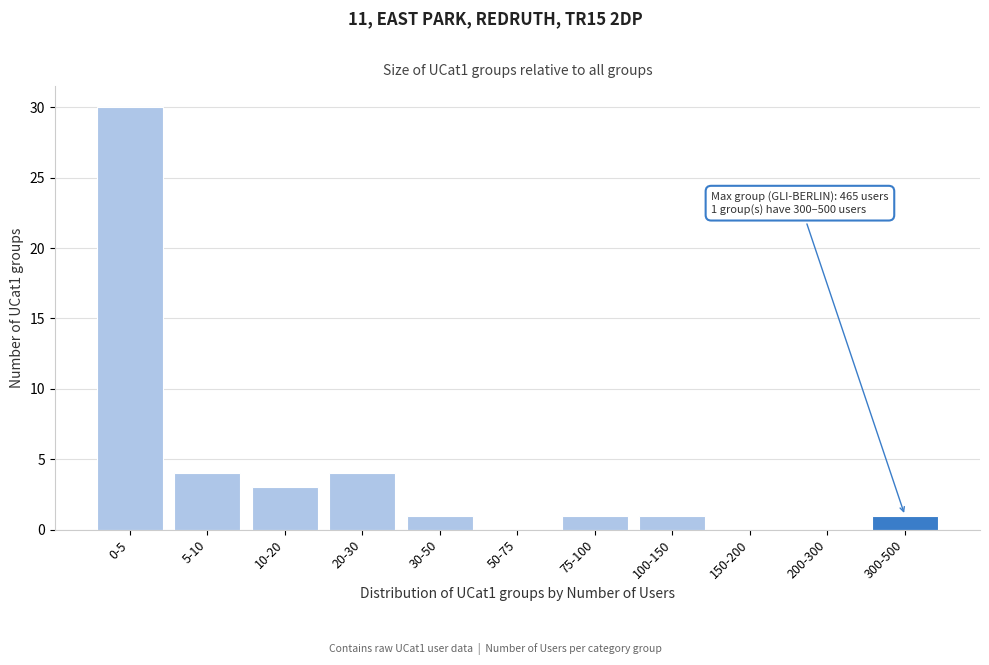

Reading left to right, transcribe all the data shown in this chart.

0-5=30	5-10=4	10-20=3	20-30=4	30-50=1	50-75=0	75-100=1	100-150=1	150-200=0	200-300=0	300-500=1